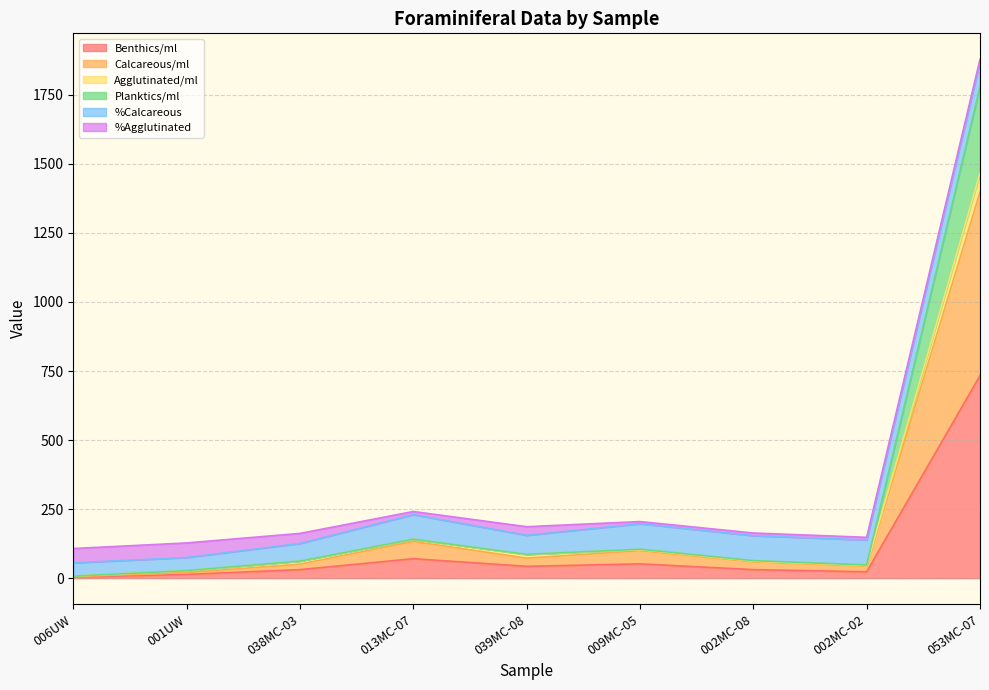

What position from the right is 002MC-08?

3